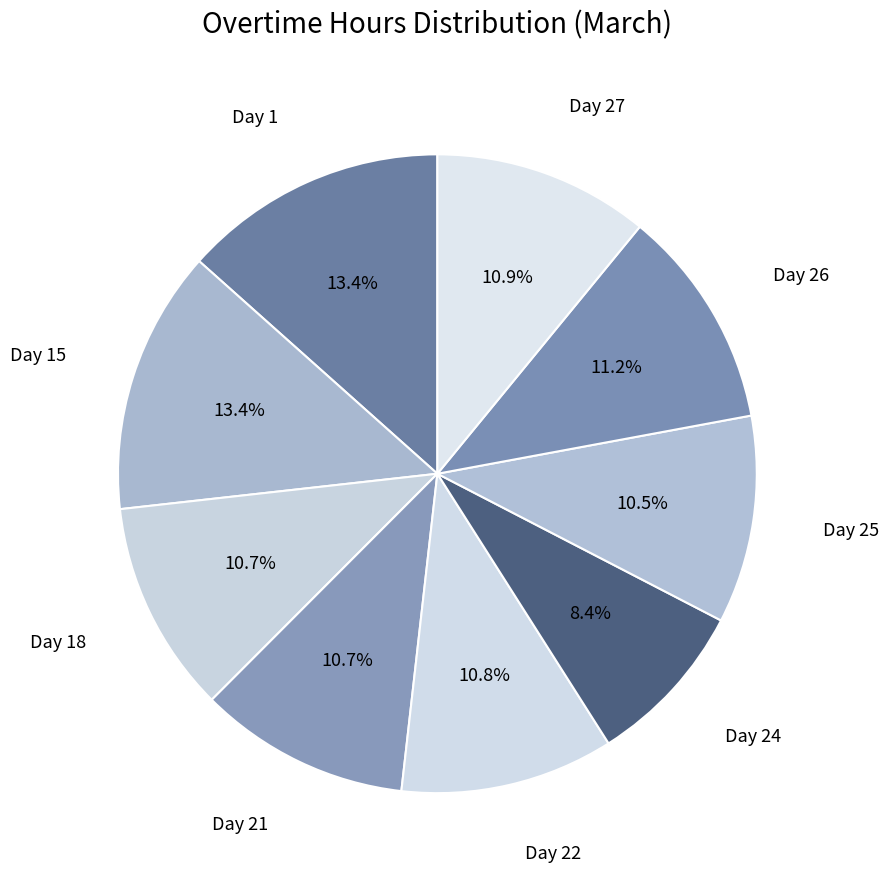

Combined, what portion of the pie is Day 21 and Day 18?

21.4%